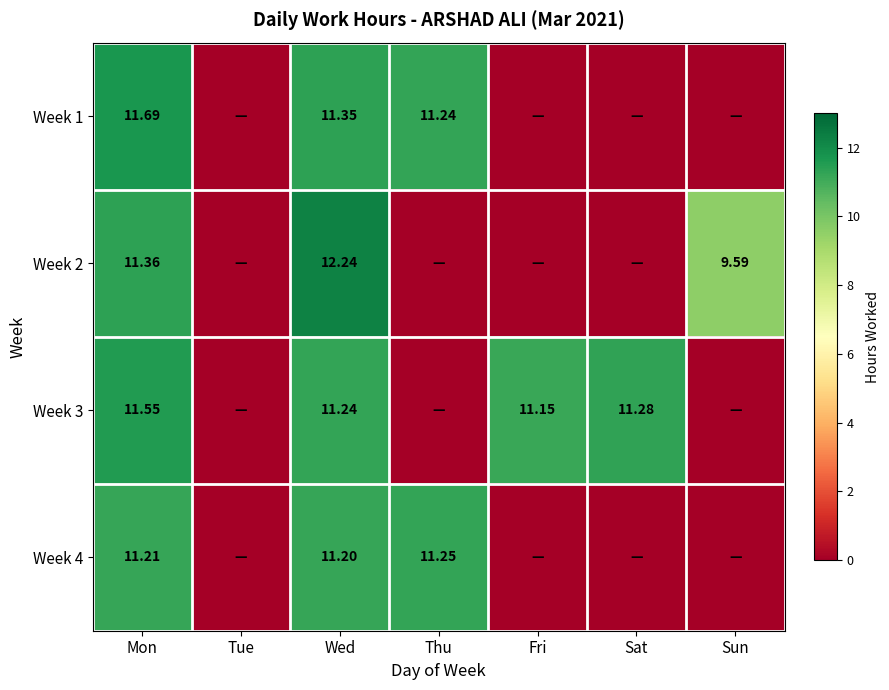

How many values in the Week 1 series exceed 0?

3